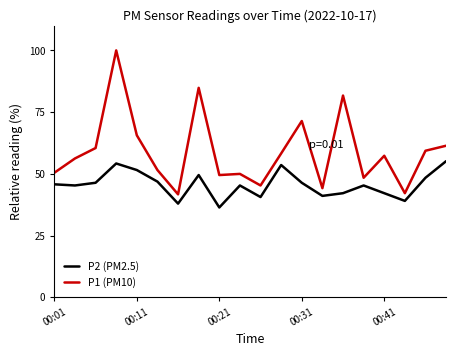

Which series has the largest total across all categories?

P1 (PM10)